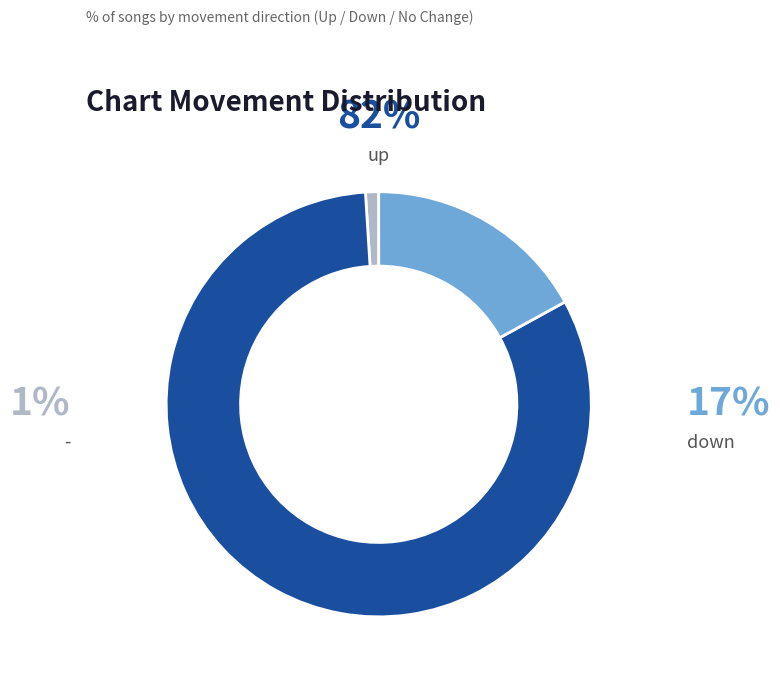

Does up account for over 50% of the chart?

Yes